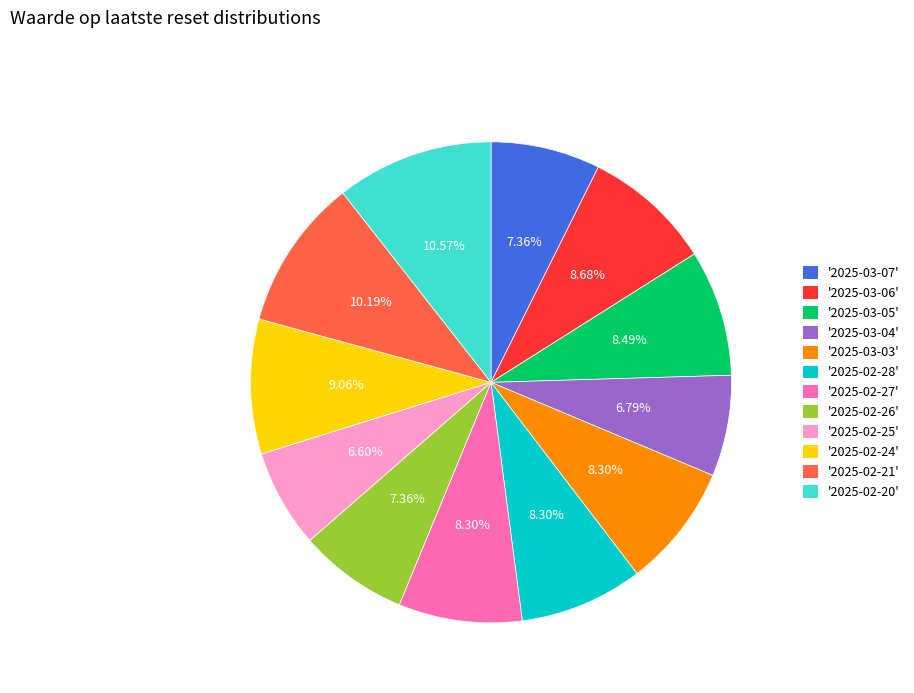

Is there any slice that represents more than half of the pie?

No